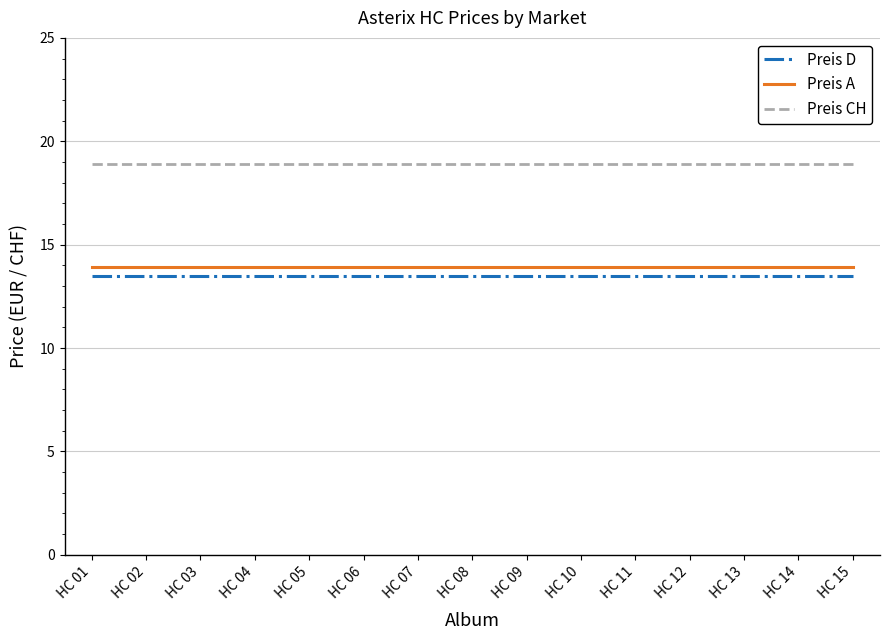

Count the number of categories in the chart.

15